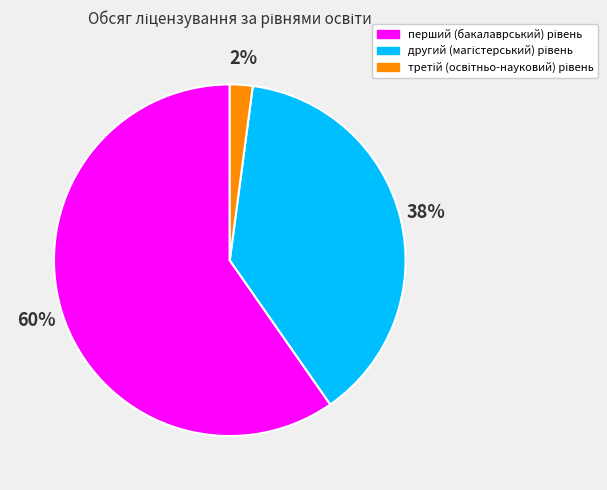

Is there a majority slice in this chart?

Yes